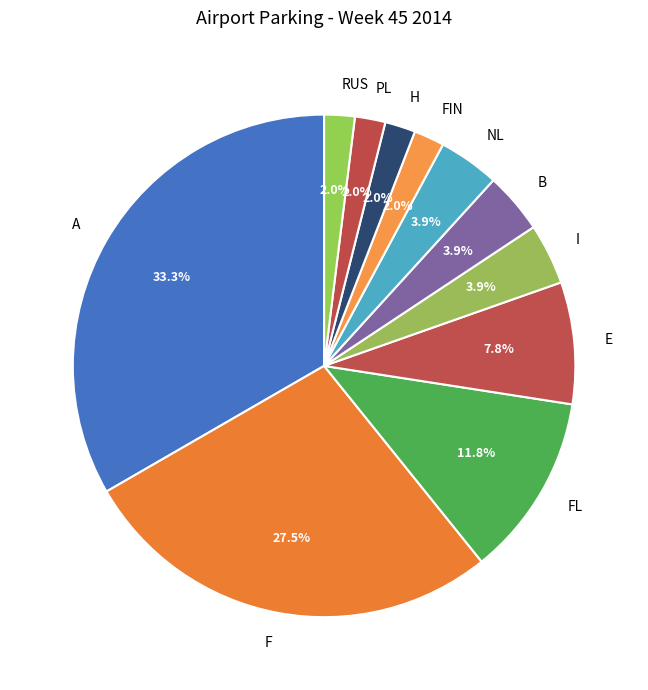

To the nearest percent, what portion does E represent?

8%